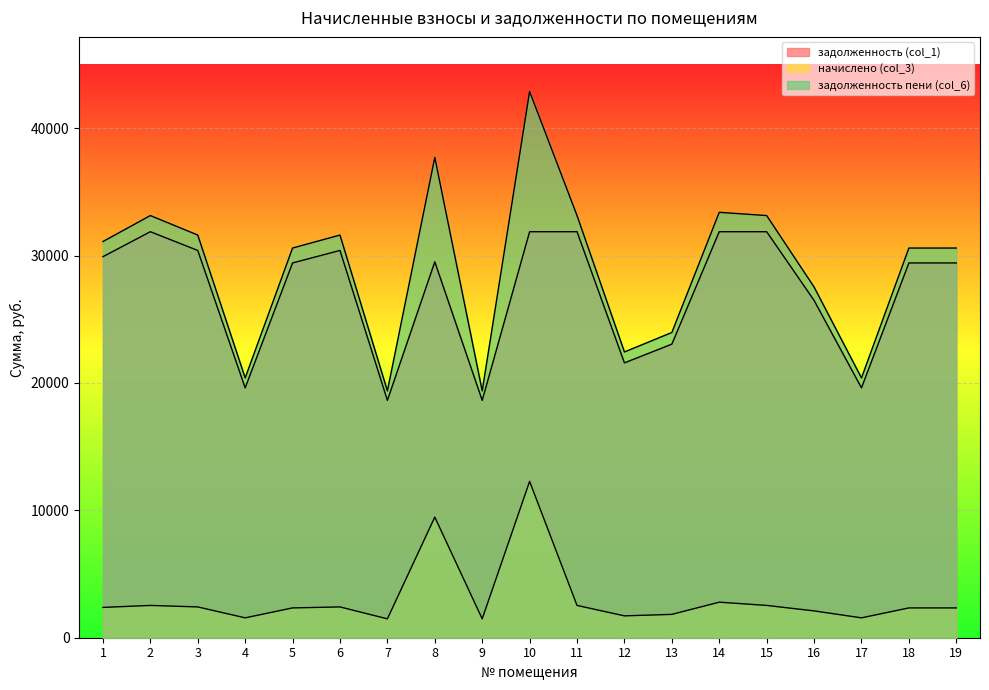

Is the value of задолженность пени (col_6) at 4 greater than the value of начислено (col_3) at 18?

Yes